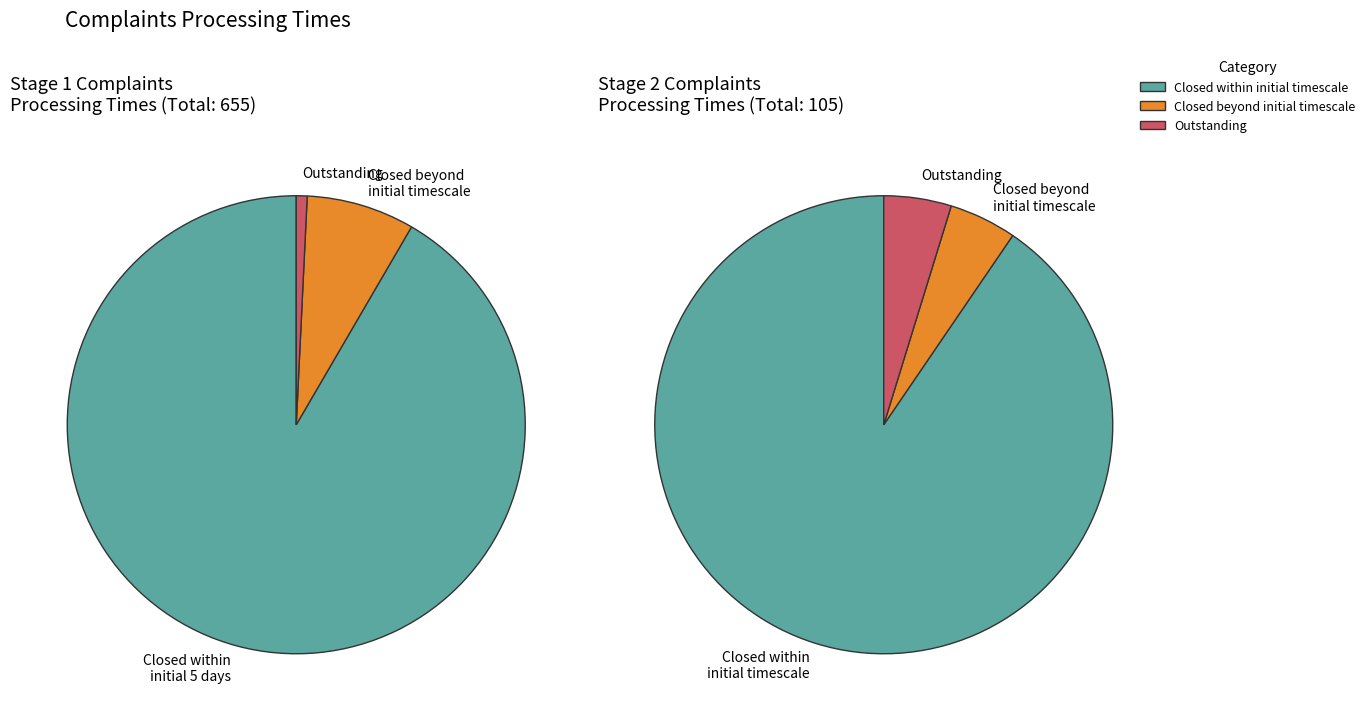

Does Stage 2 Received represent more than half of the total?

No